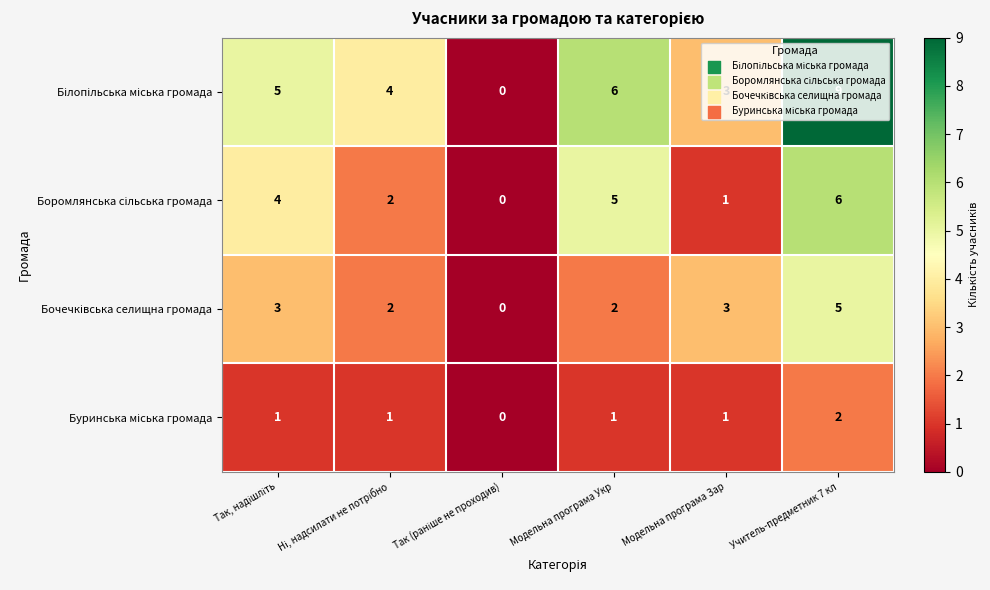

How many categories are shown in the chart?

6